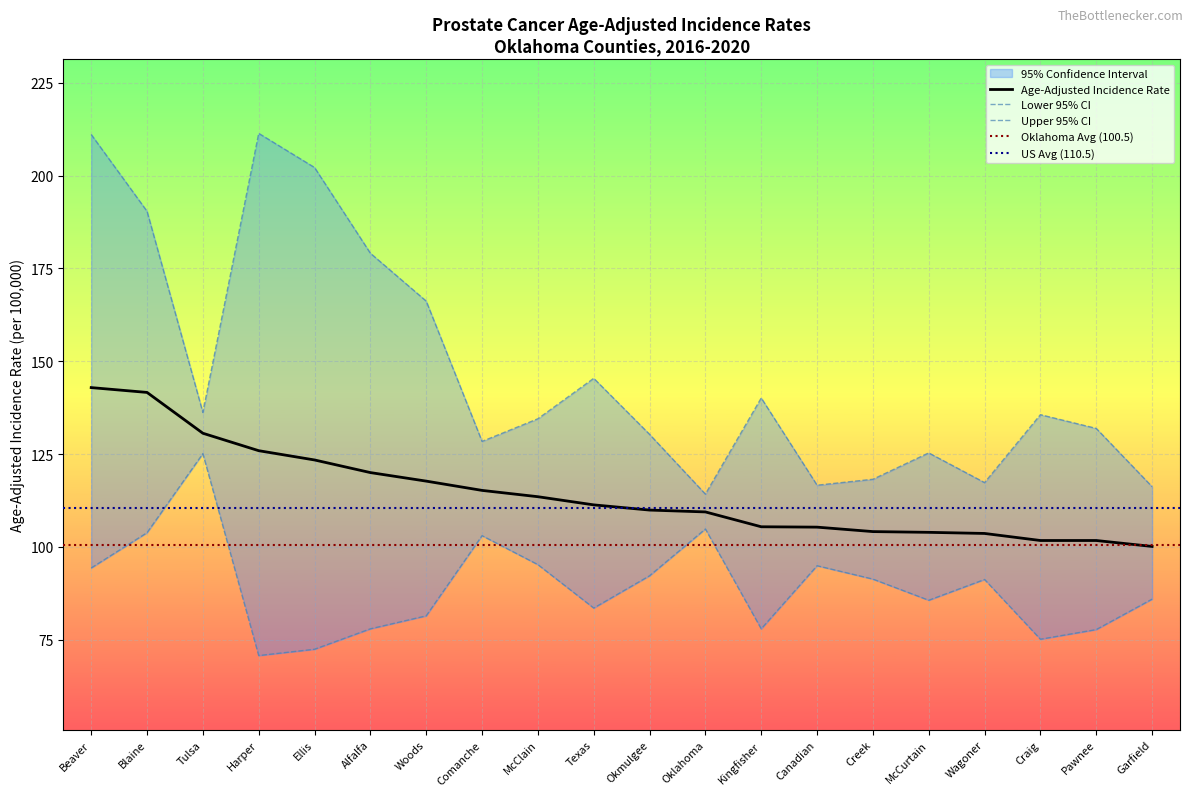

What is the difference between the highest and lowest values at Oklahoma?

9.4